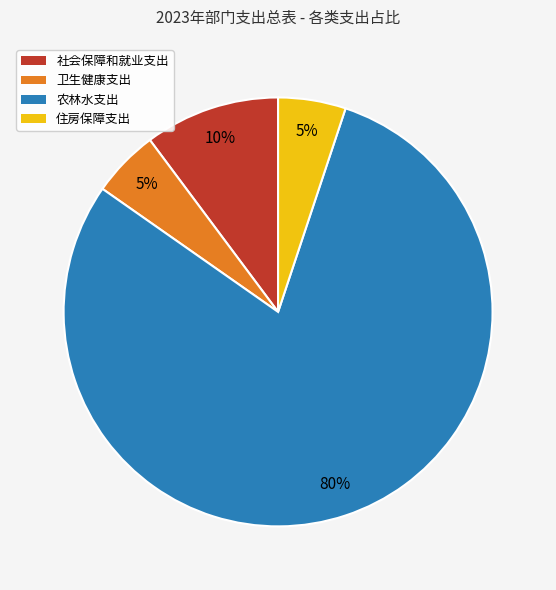

To the nearest percent, what is the difference between the largest and smallest slice percentages?

75%